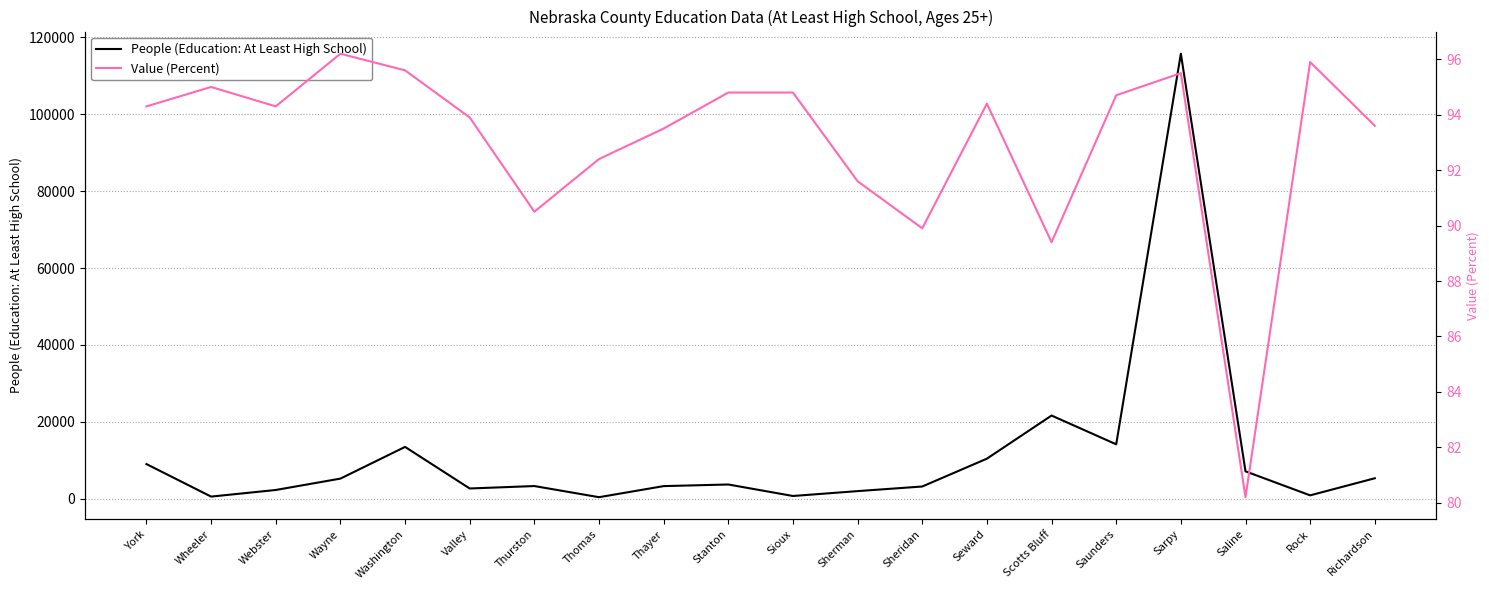

List the series in order of their overall mean, highest first.

People (Education: At Least High School), Value (Percent)